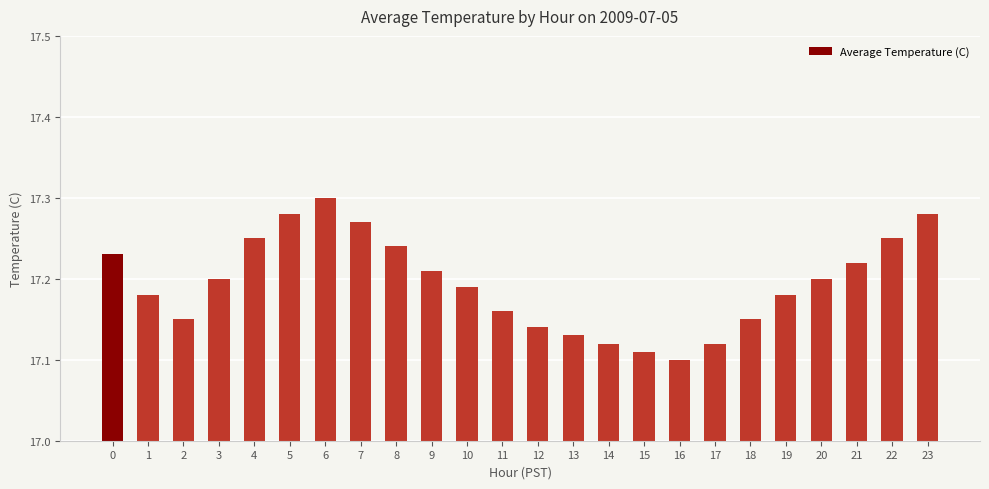

The chart shows a value of 27.1 at 13. True or false?

False